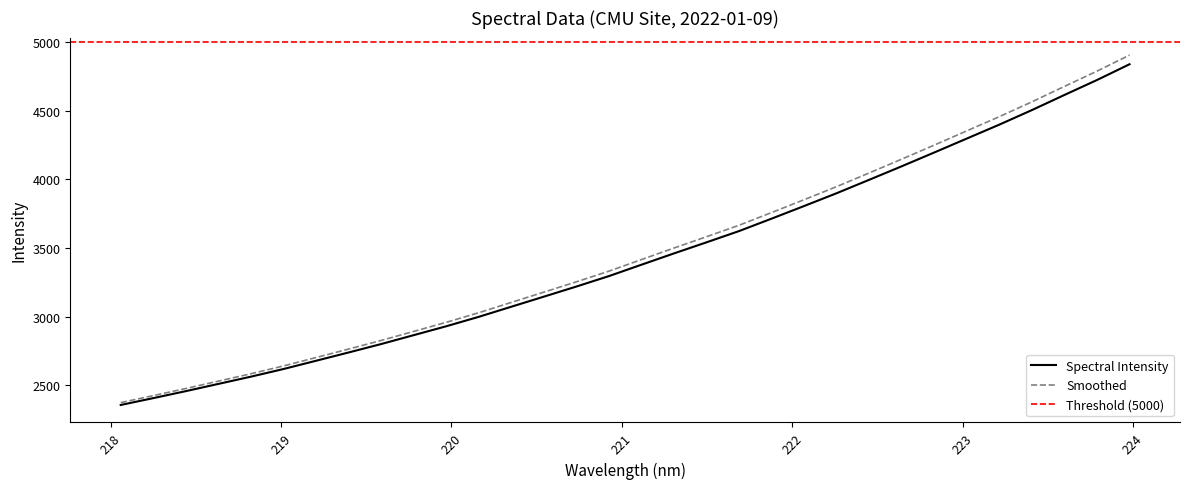

What position from the right is 223.5987?

3